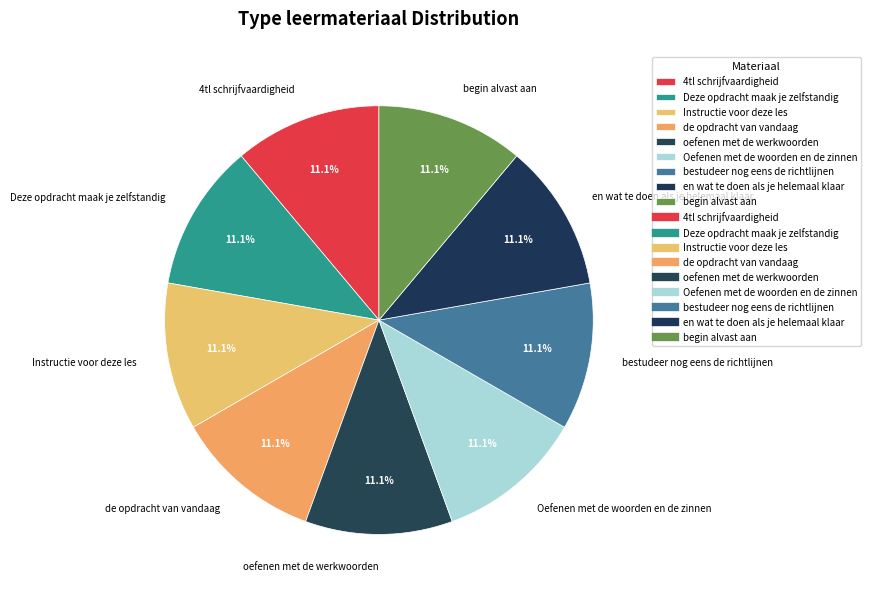

Combined, do Instructie voor deze les and 4tl schrijfvaardigheid account for over 50%?

No